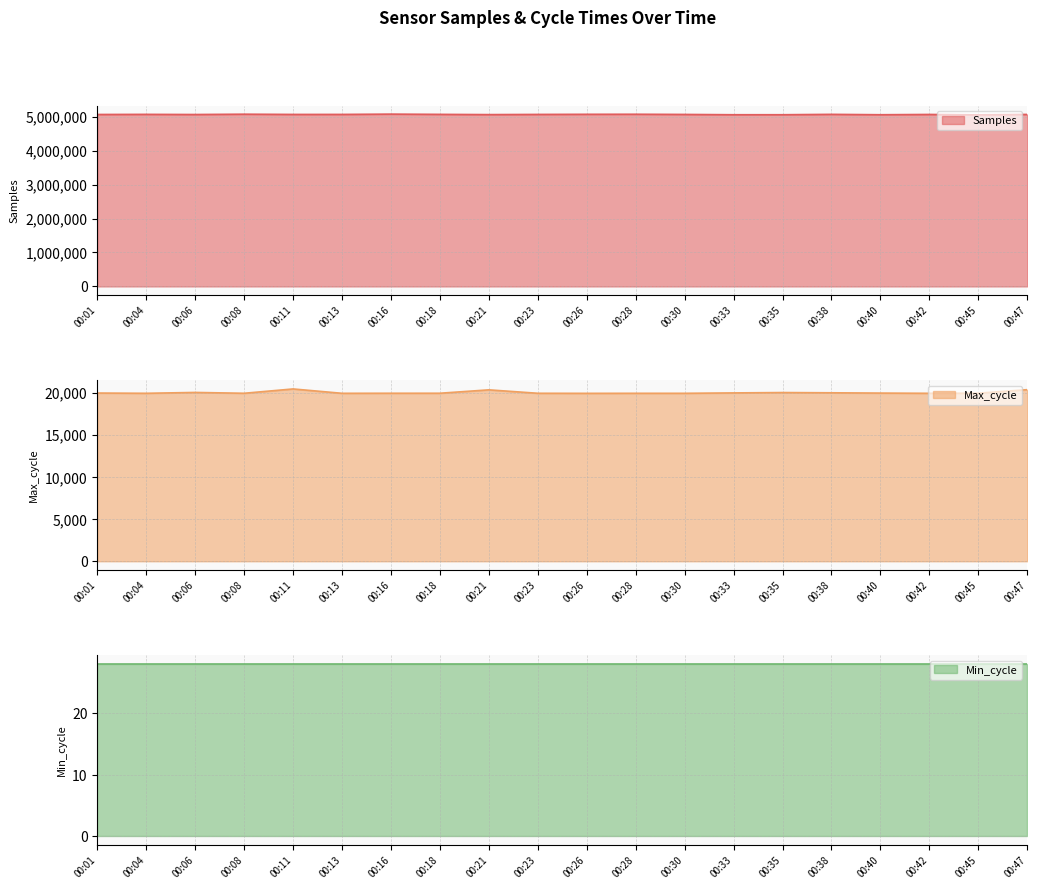

How many values in the Samples series are below 5067352?

10